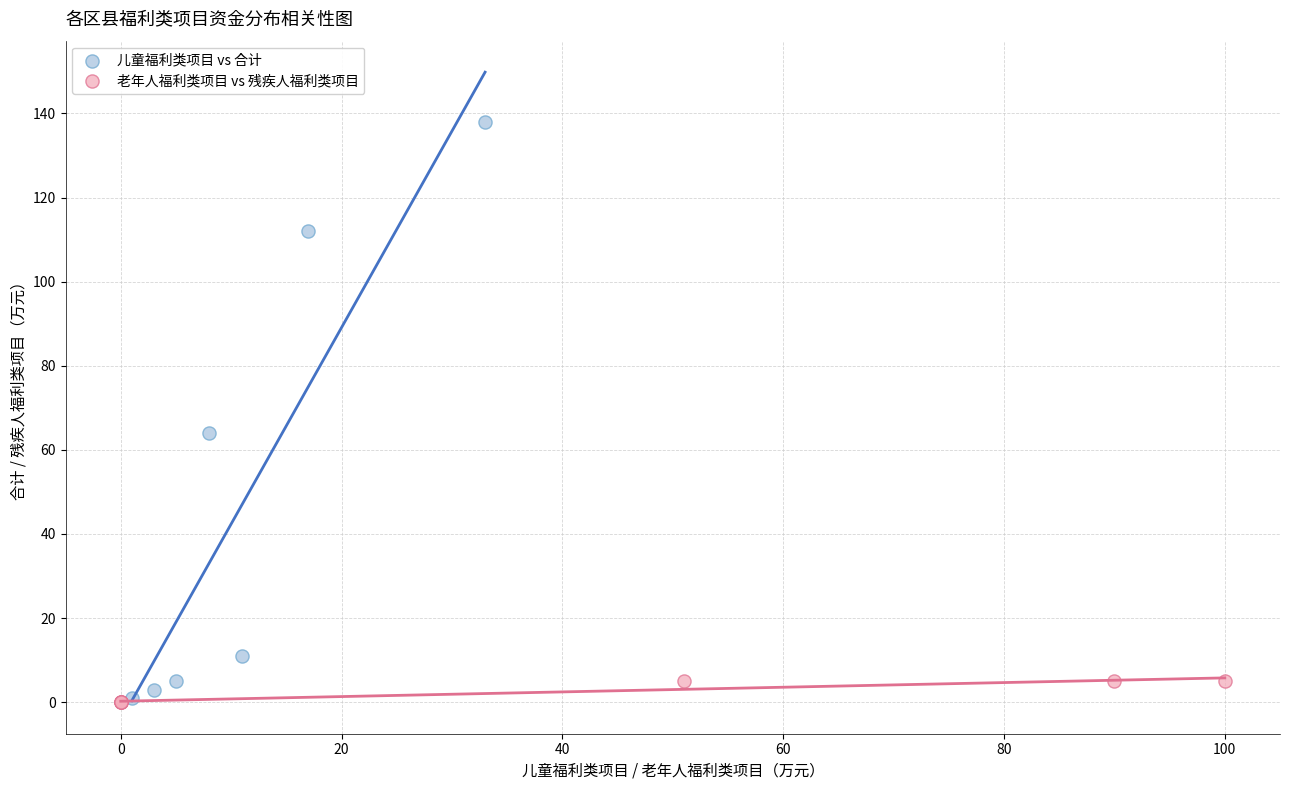

What are all the series names shown in the legend?

儿童福利类项目 vs 合计, 老年人福利类项目 vs 残疾人福利类项目